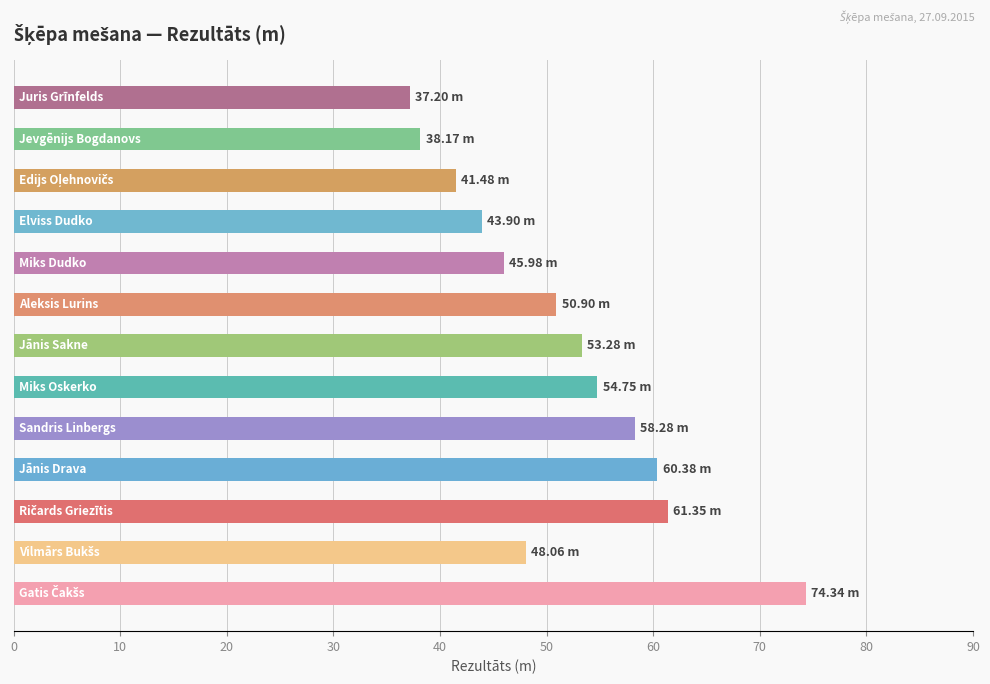

What is the average value?

51.4